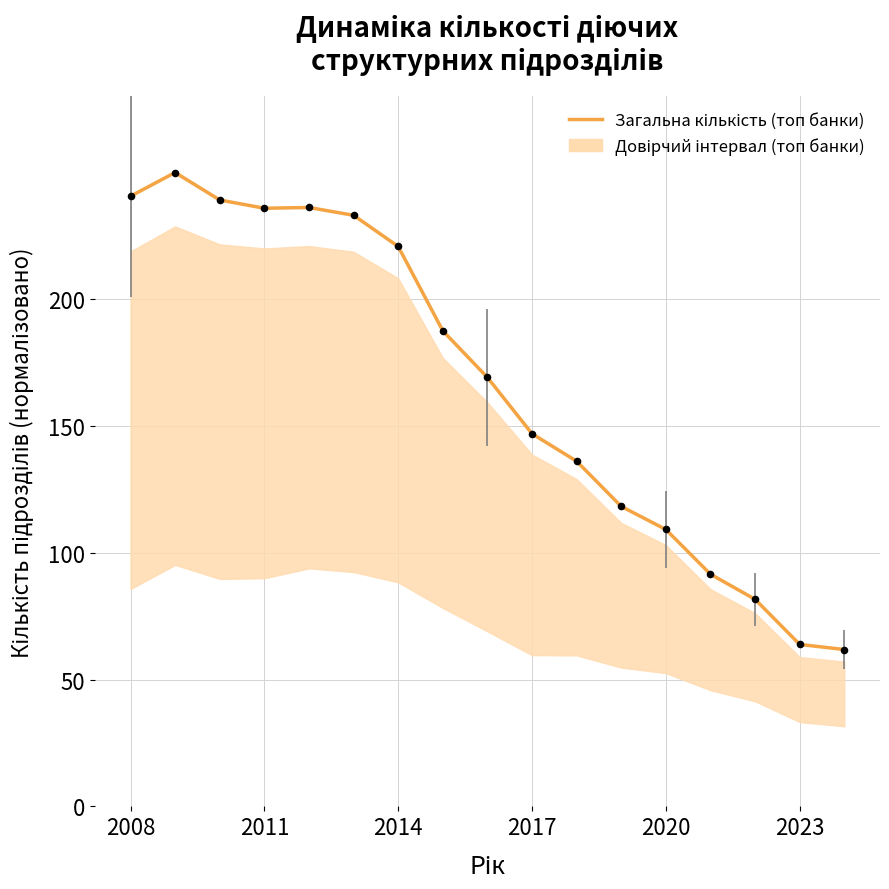

What is the change in value from 11 to 16?

-56.4